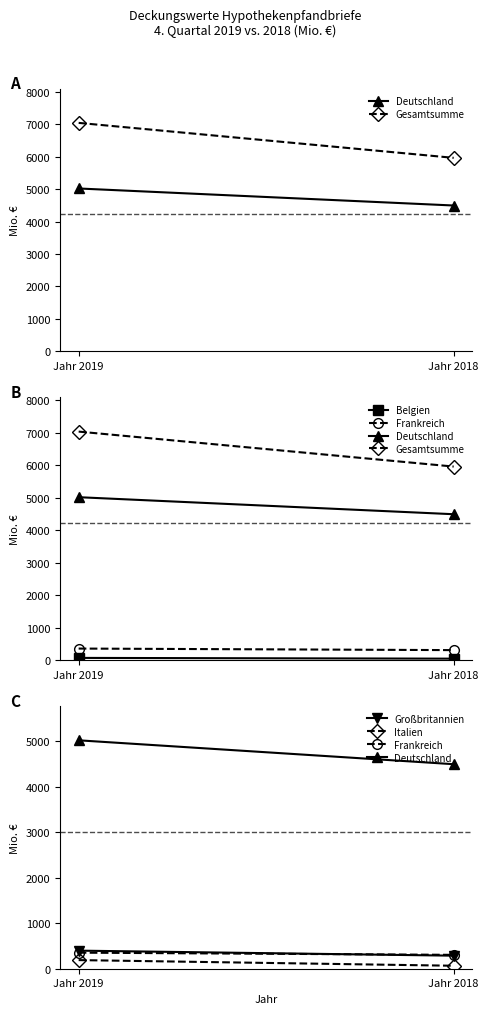

Reading left to right, transcribe all the data shown in this chart.

Deutschland: 5017.8	4493.1
Gesamtsumme: 7039.5	5961.9
Belgien: 65.0	41.5
Frankreich: 352.6	304.9
Großbritannien: 397.2	286.7
Italien: 189.5	65.4